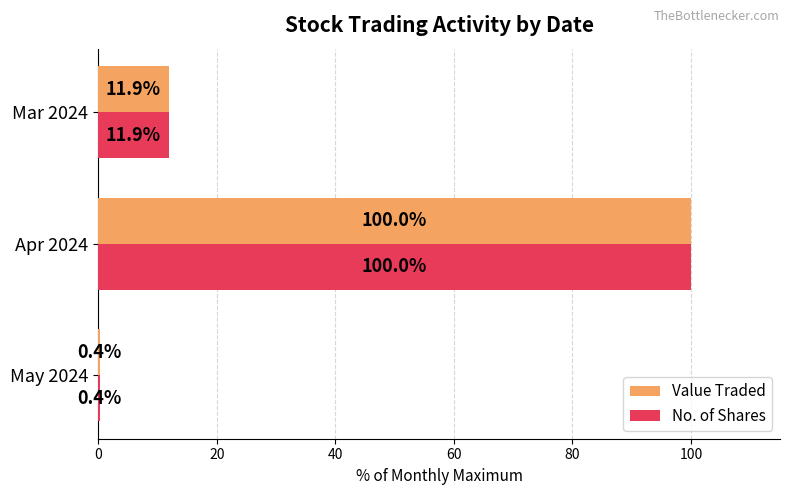

How many data points in Value Traded are less than 11?

1